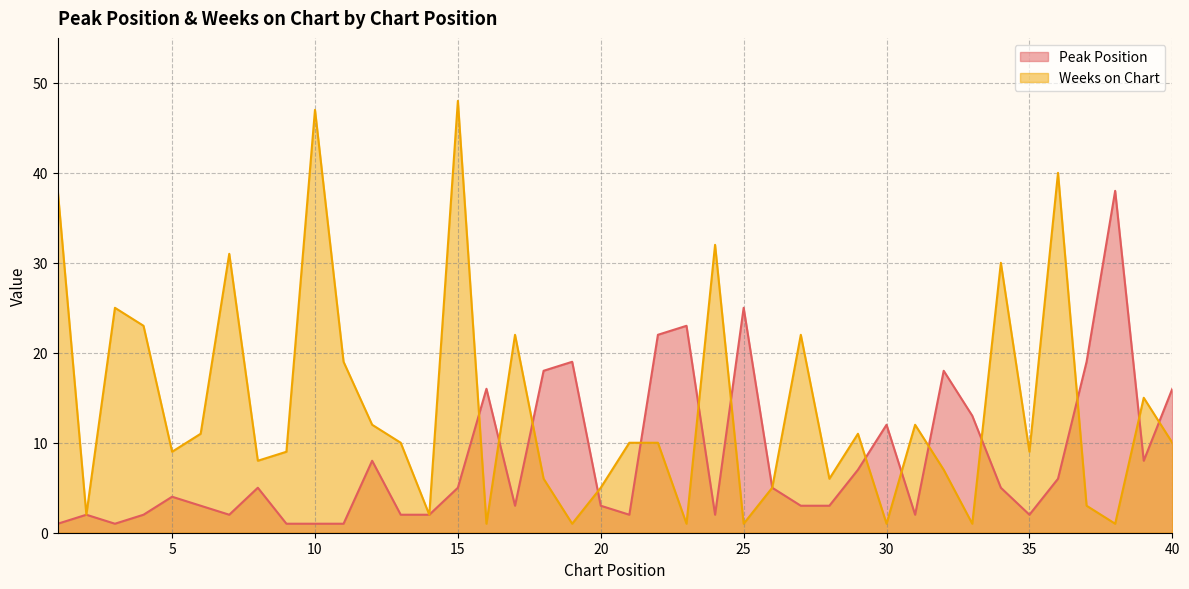

What is the value of the Weeks on Chart point at the 18th from the left?

6